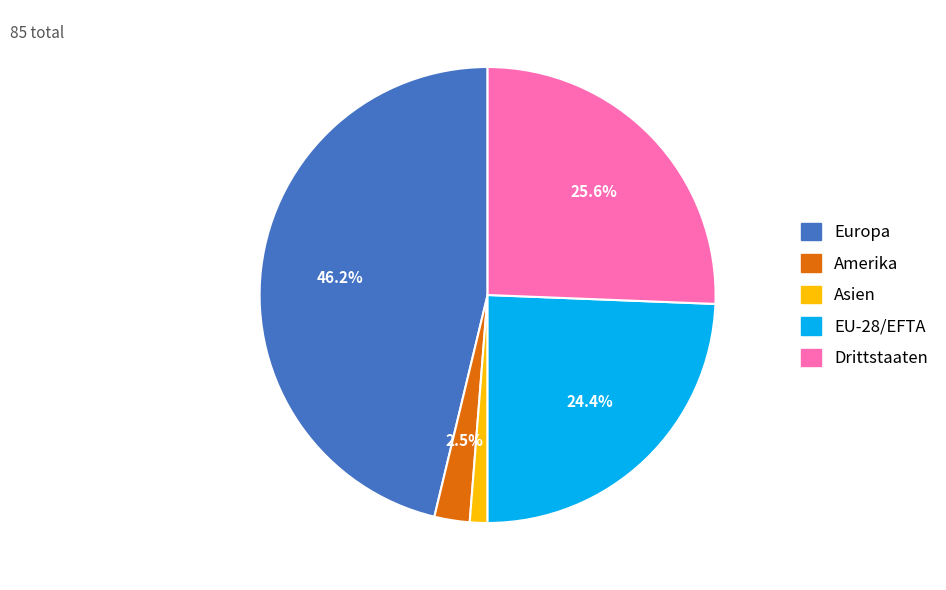

To the nearest percent, what is the average slice percentage?

20%